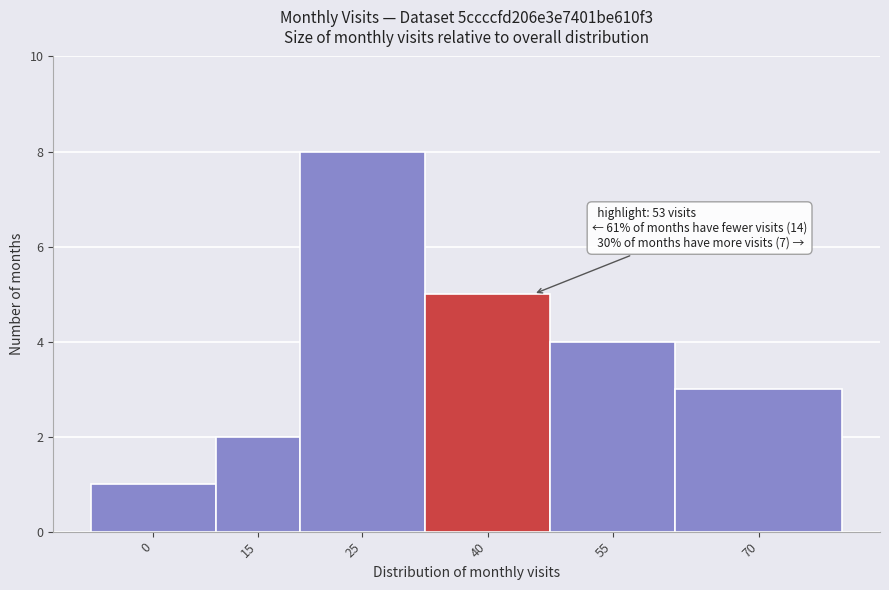

Reading left to right, transcribe all the data shown in this chart.

0=1	15=2	25=8	40=5	55=4	70=3